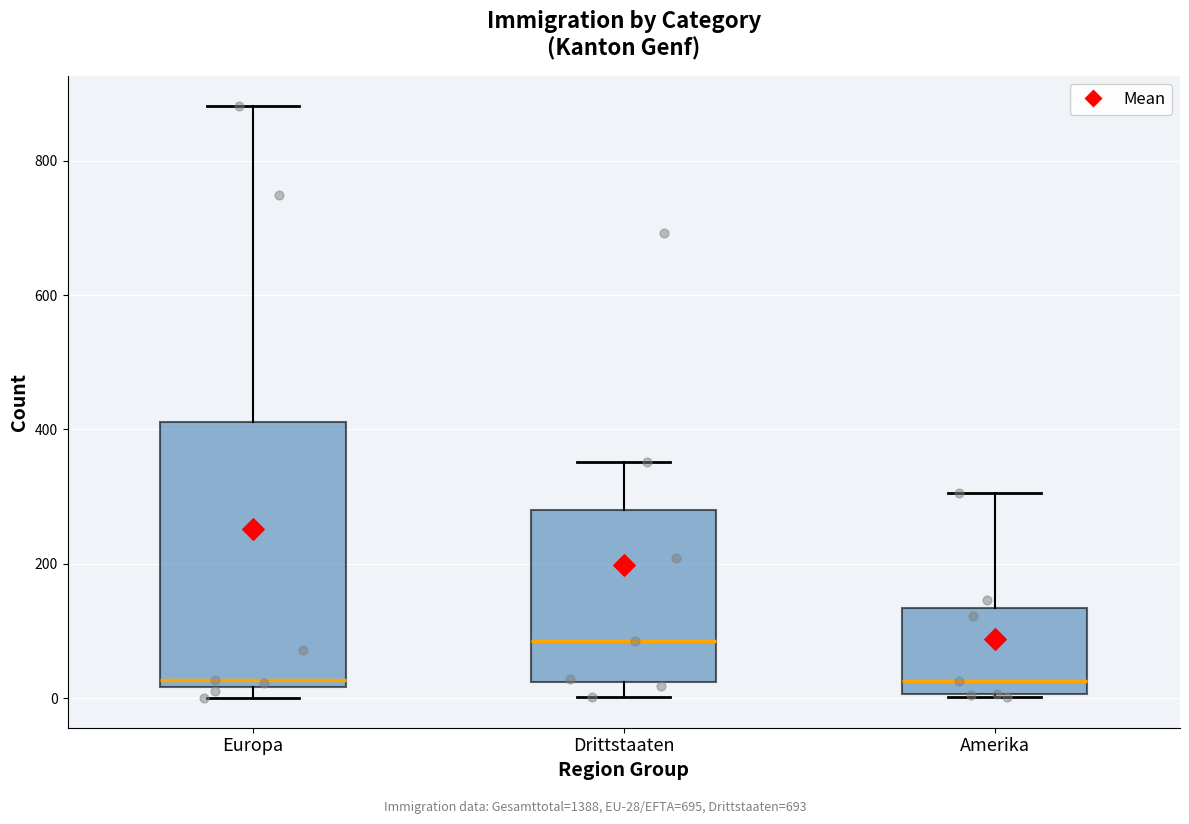

Which box is the tallest, from its lower edge to its upper edge?

Europa